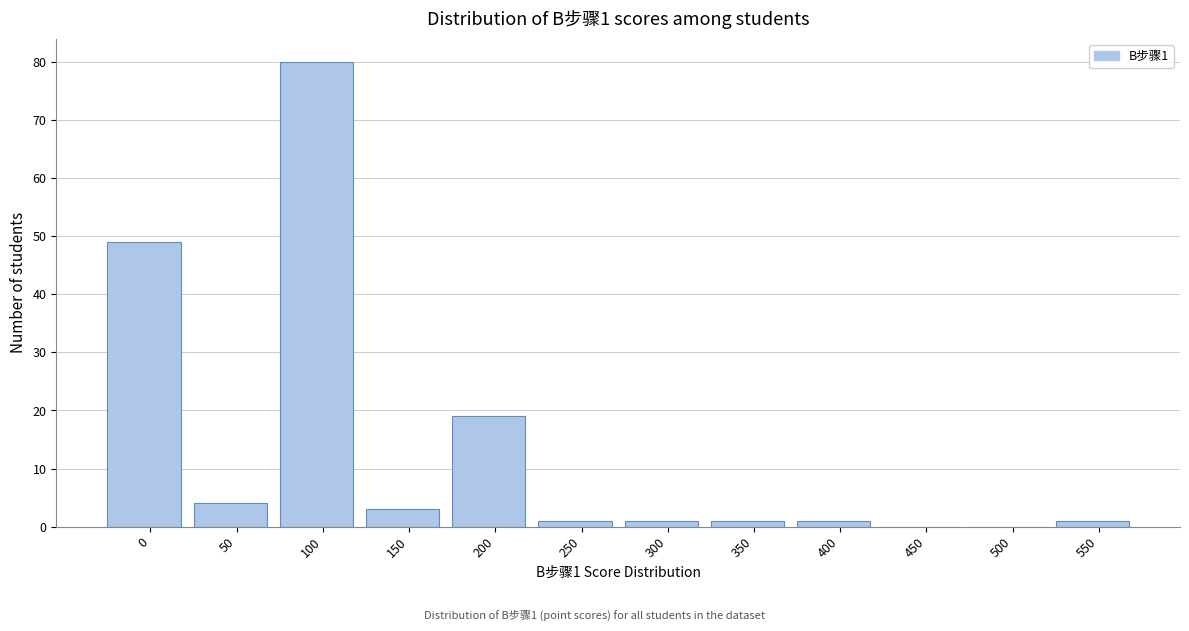

Reading right to left, transcribe all the data shown in this chart.

550=1	500=0	450=0	400=1	350=1	300=1	250=1	200=19	150=3	100=80	50=4	0=49